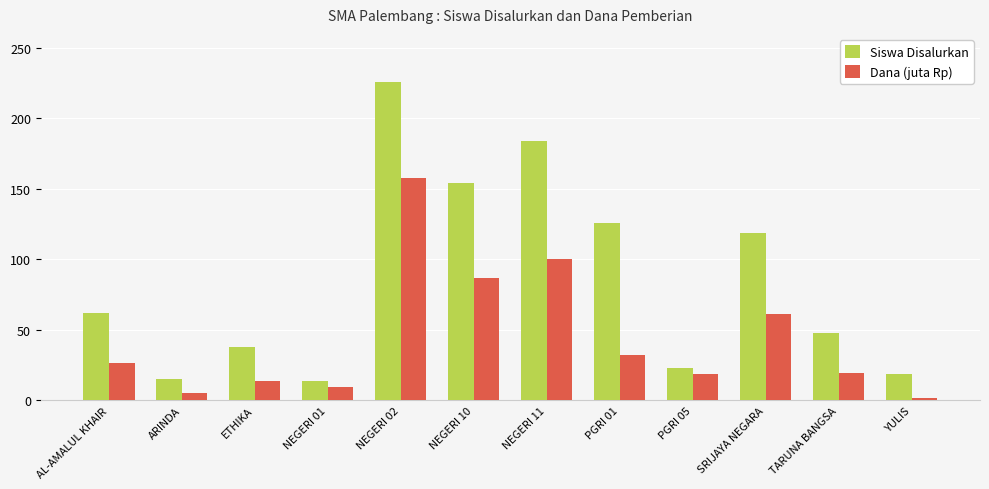

List the series in order of their overall mean, highest first.

Siswa Disalurkan, Dana (juta Rp)